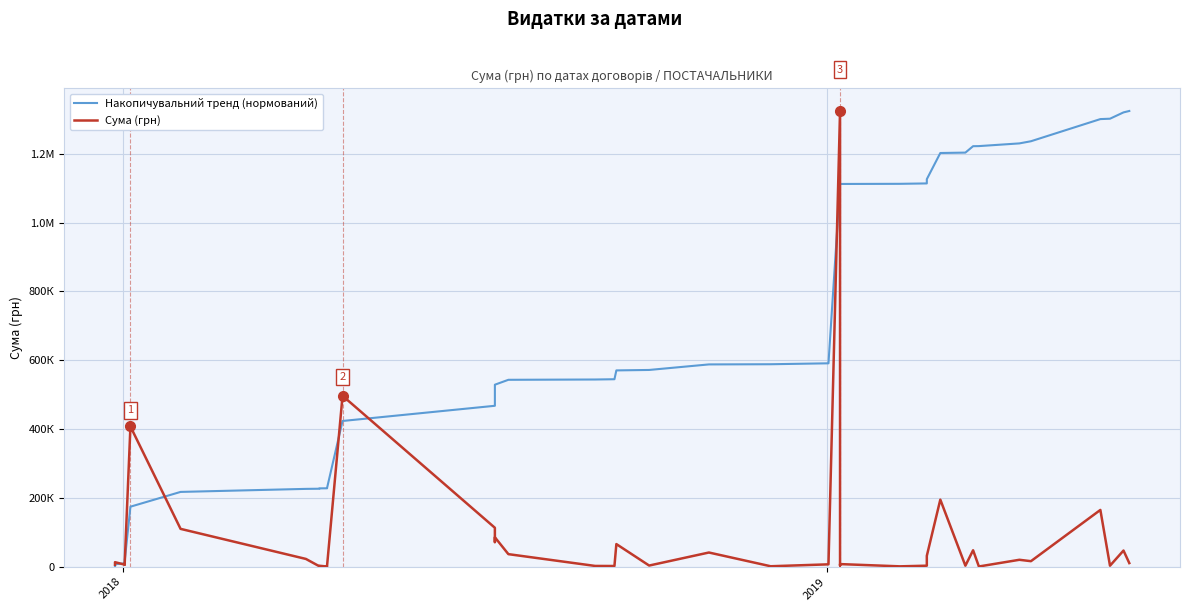

How many times do Накопичувальний тренд (нормований) and Сума (грн) cross each other?

7